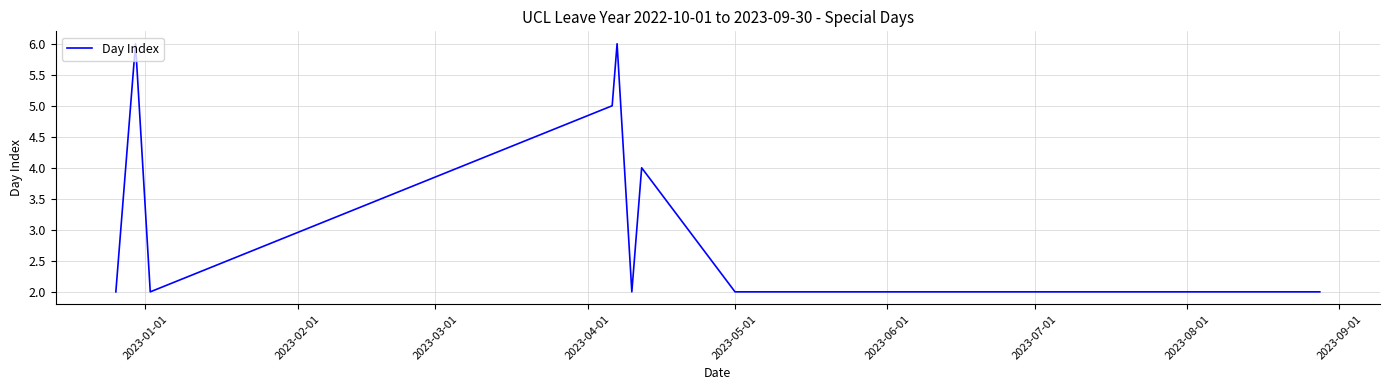

True or false: the data has more than 2 interior local peaks.

True